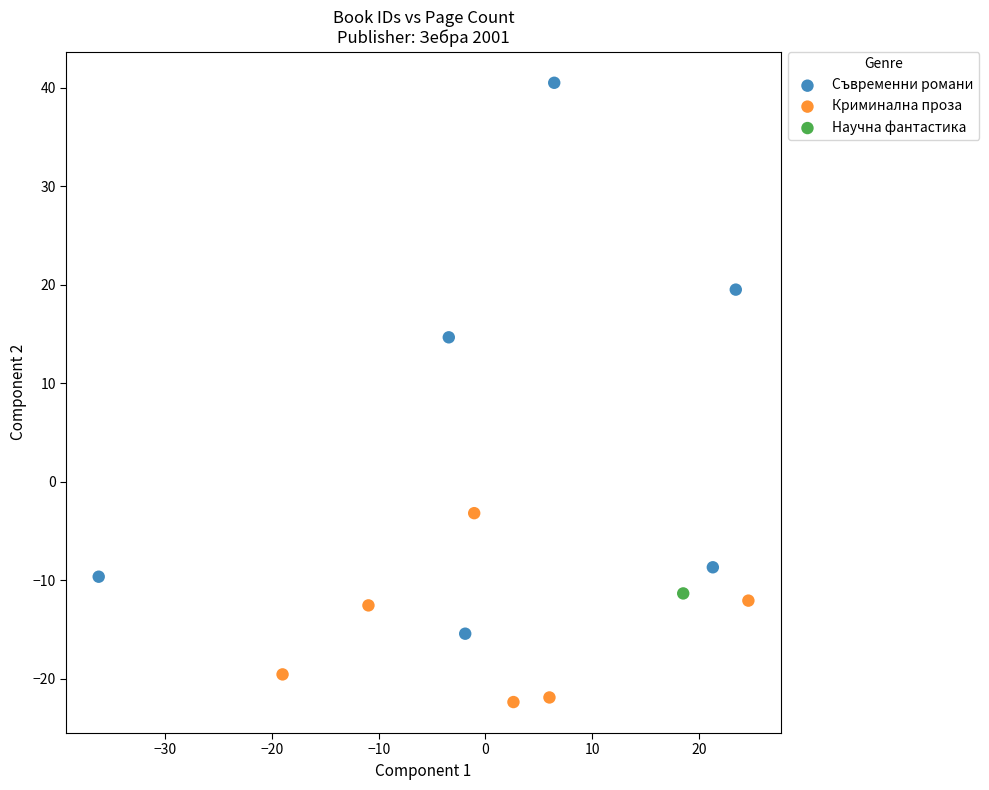

Which series contains the highest Y value?

Съвременни романи